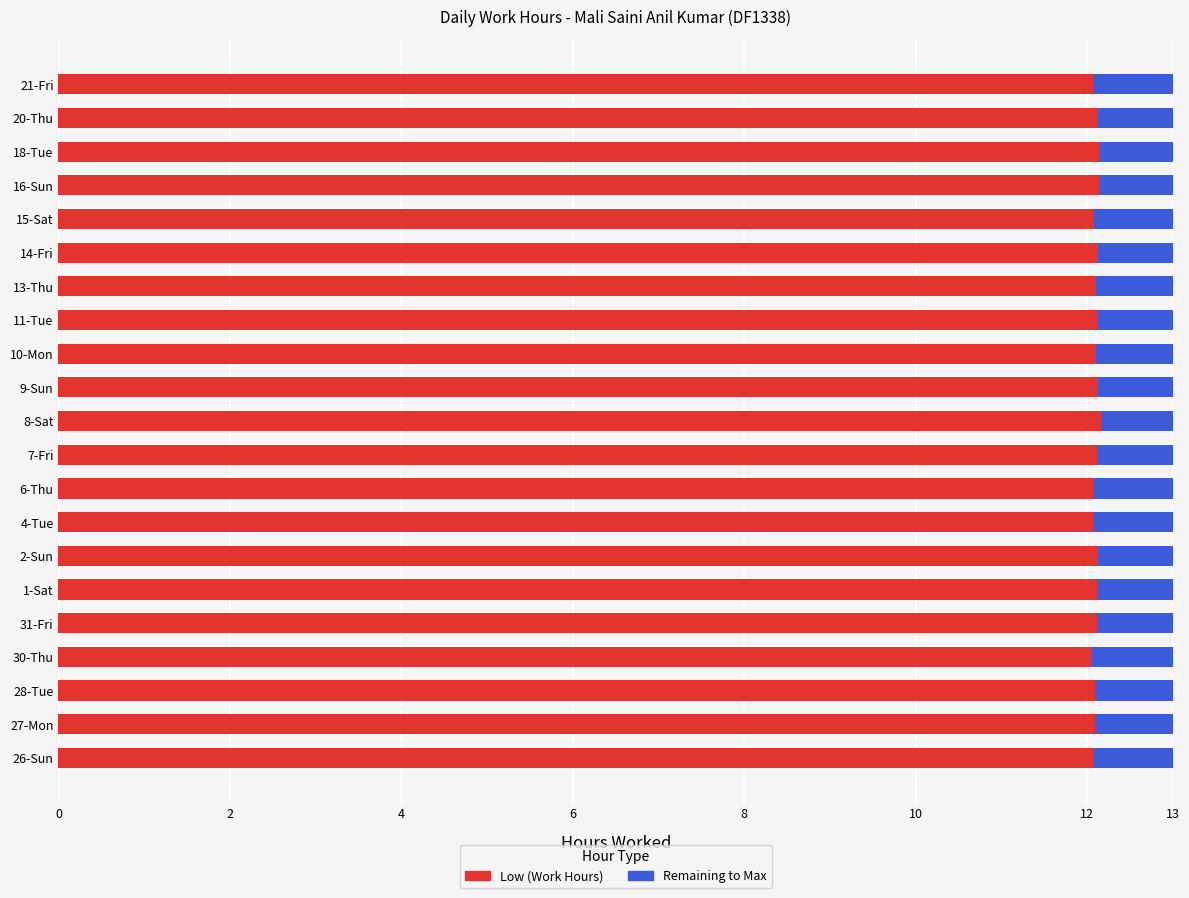

What is the total value across all series at 31-Fri?

13.0